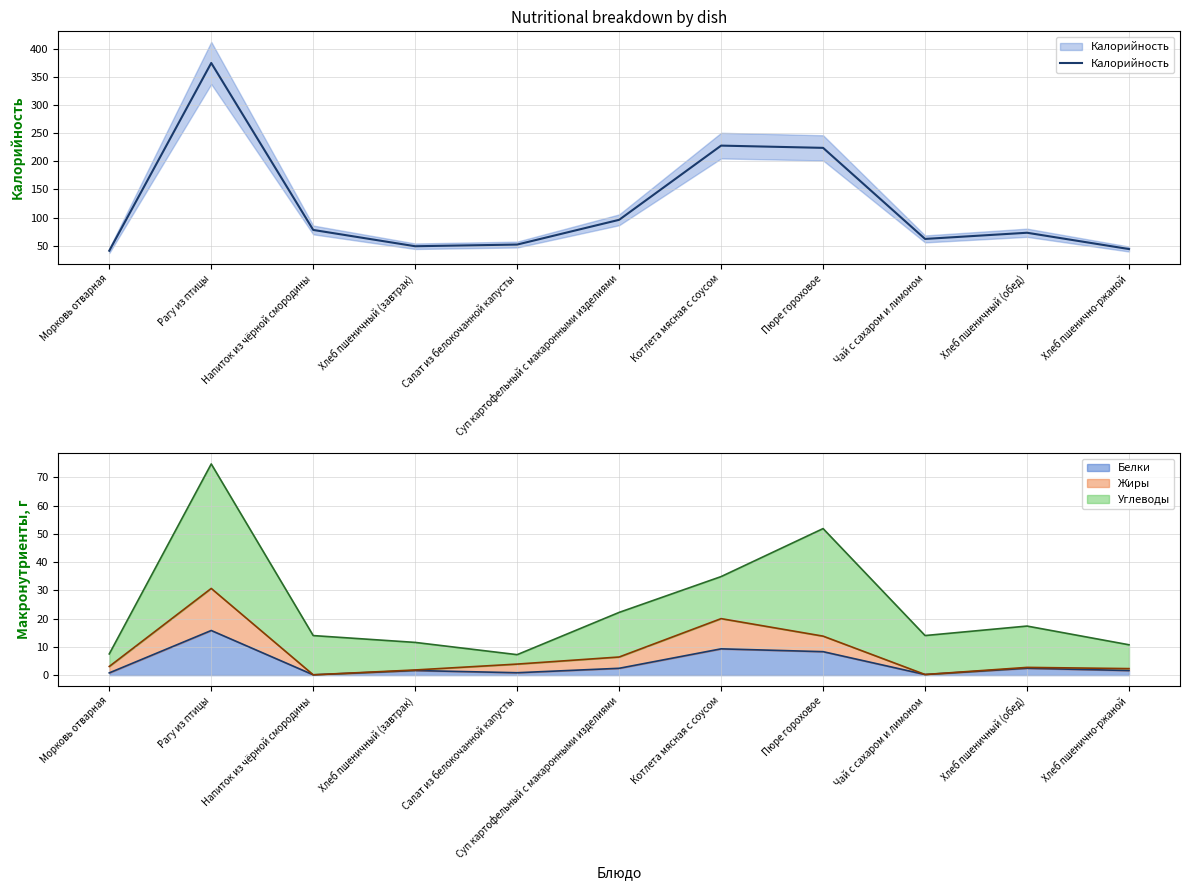

At which label is the value closest to 208?

Пюре гороховое